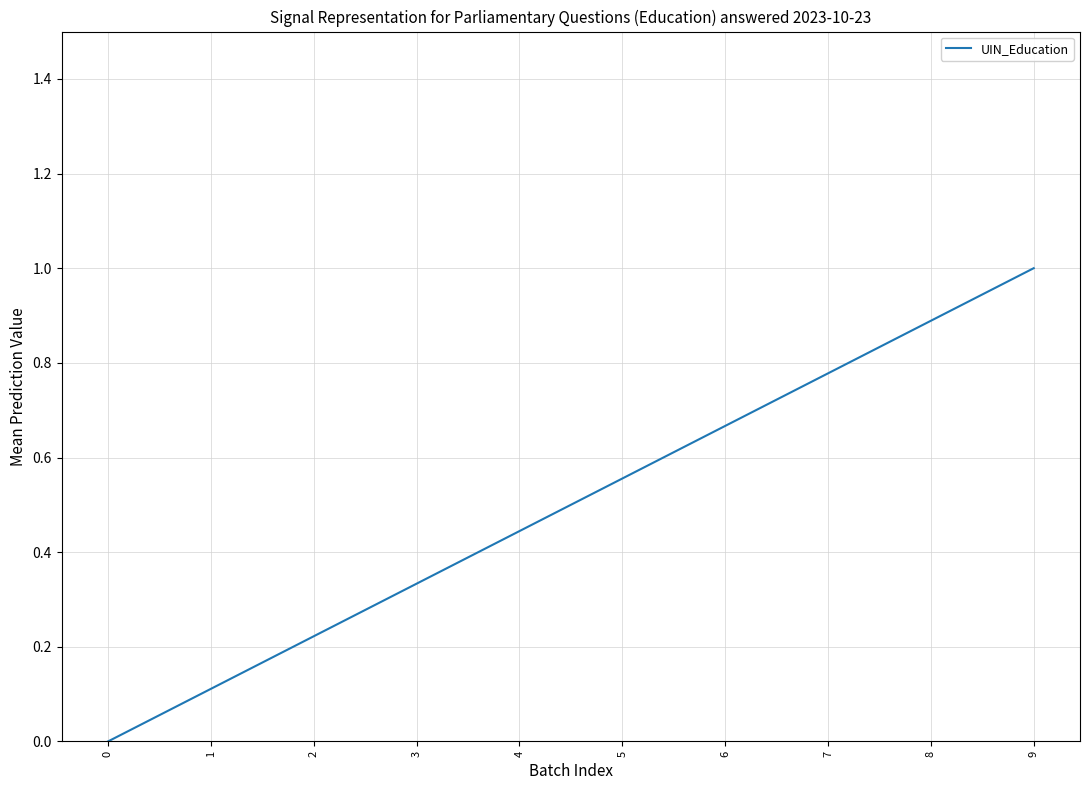

Count the number of categories in the chart.

10